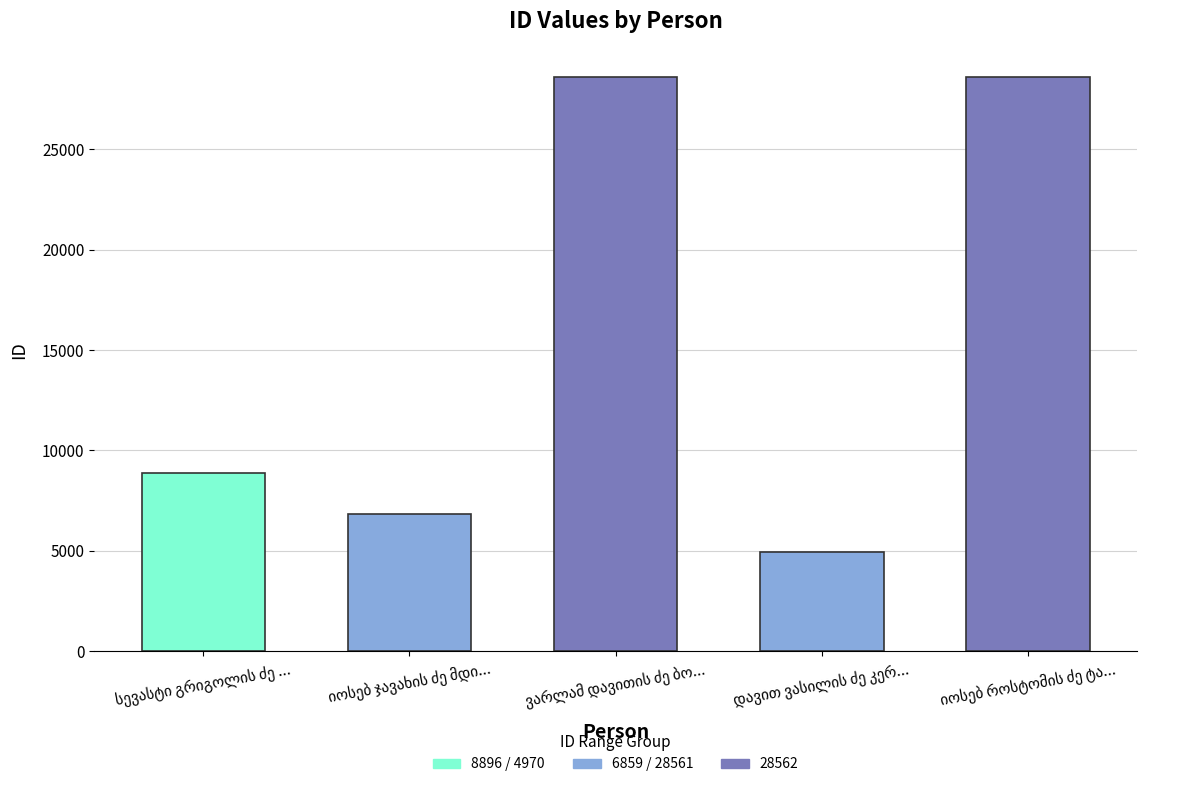

What is the value of the 5th bar from the left?

28561